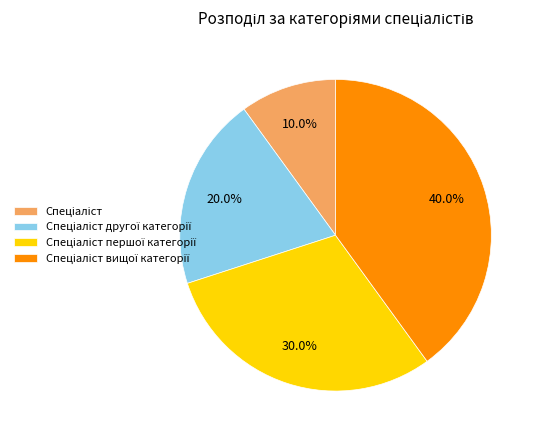

Does any single category account for the majority?

No